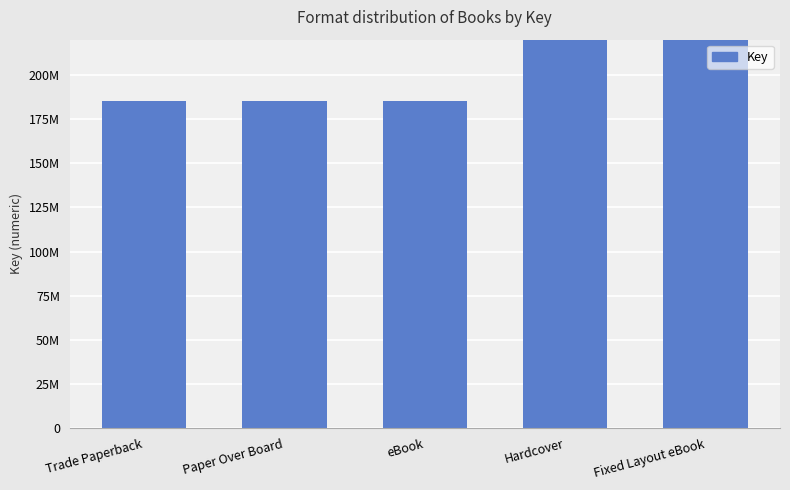

What is the sum of the values at Fixed Layout eBook and Hardcover?

819231016